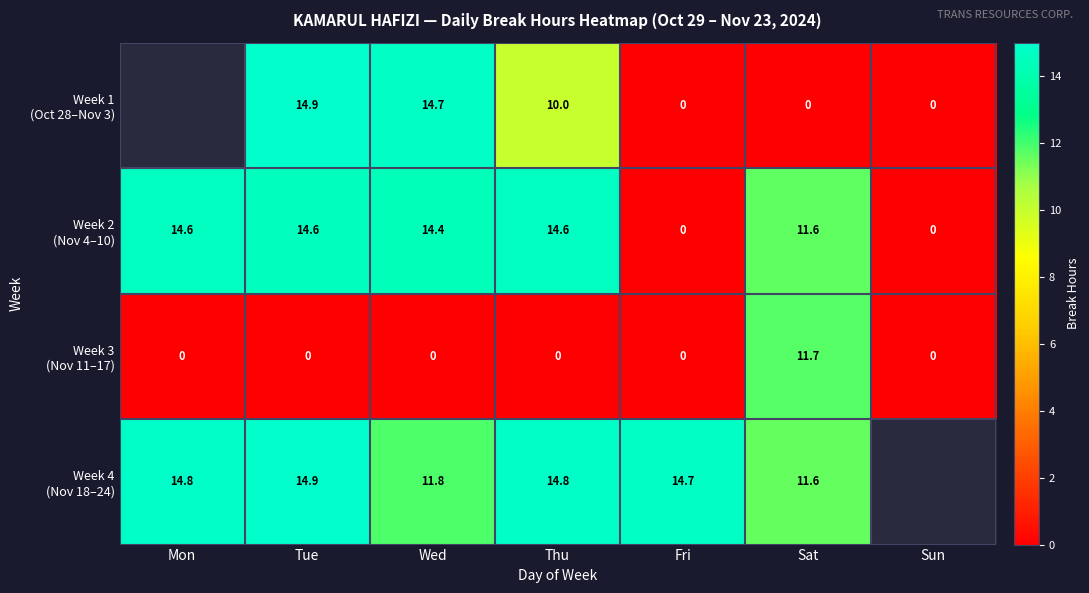

The value of Week 4 (Nov 18–24) at Sat is 11.6. True or false?

True